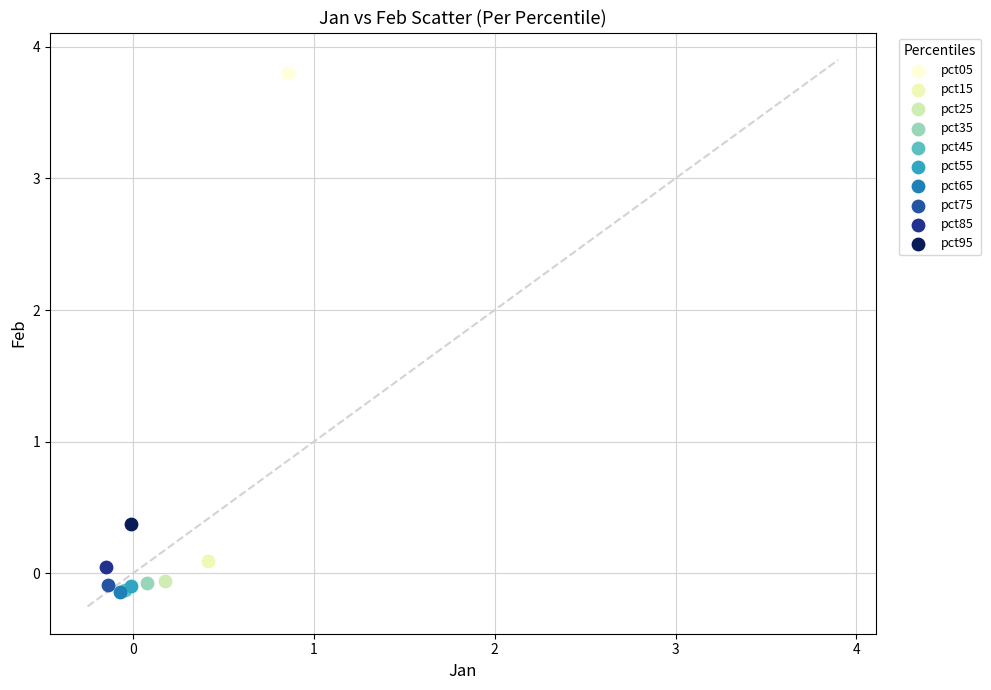

What are all the series names shown in the legend?

pct05, pct15, pct25, pct35, pct45, pct55, pct65, pct75, pct85, pct95